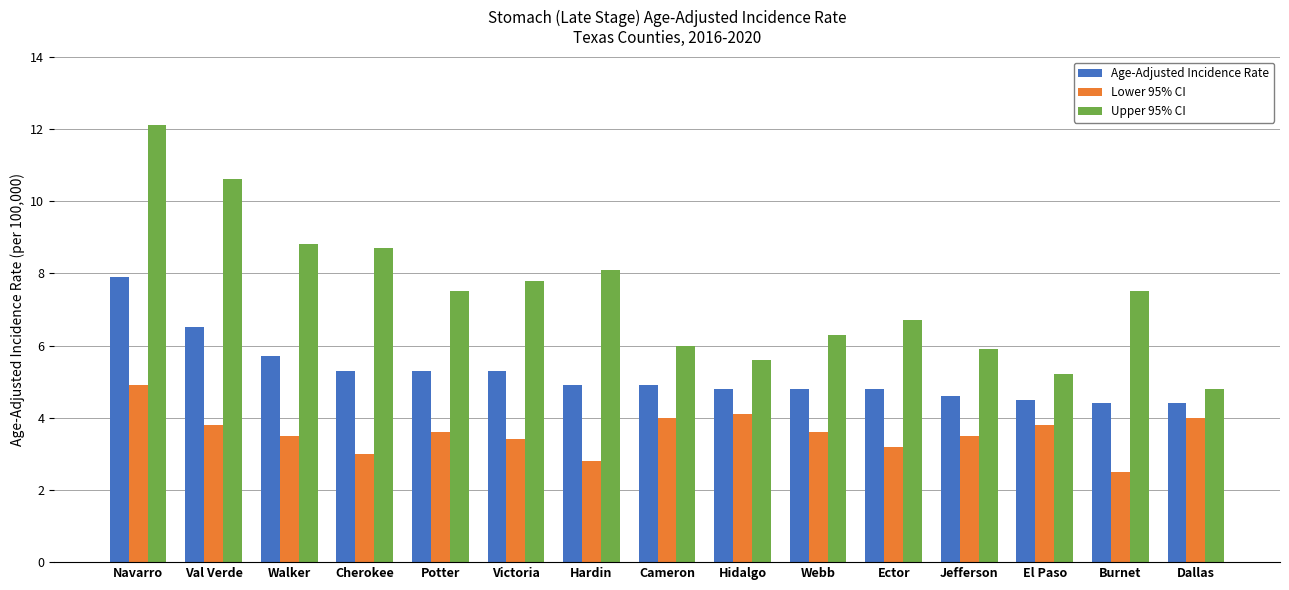

What position from the right is Cherokee?

12